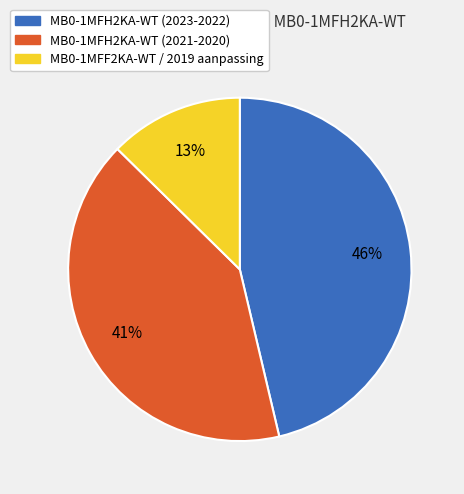

Is there a majority slice in this chart?

No